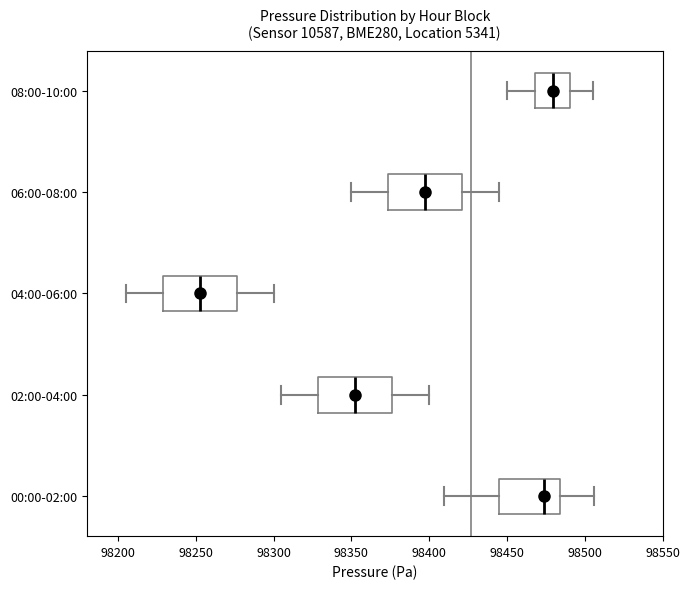

Reading bottom to top, transcribe this box plot: for each box, give where its median line is, the range the box spans, and where its two whiskers end, as read against the x-axis. The values are not printed on the chart, so give them approximately, as read against the axis.

00:00-02:00: median 98475, box 98445 to 98485, whiskers 98410 to 98505
02:00-04:00: median 98355, box 98330 to 98375, whiskers 98305 to 98400
04:00-06:00: median 98255, box 98230 to 98275, whiskers 98205 to 98300
06:00-08:00: median 98400, box 98375 to 98420, whiskers 98350 to 98445
08:00-10:00: median 98480, box 98470 to 98490, whiskers 98450 to 98505